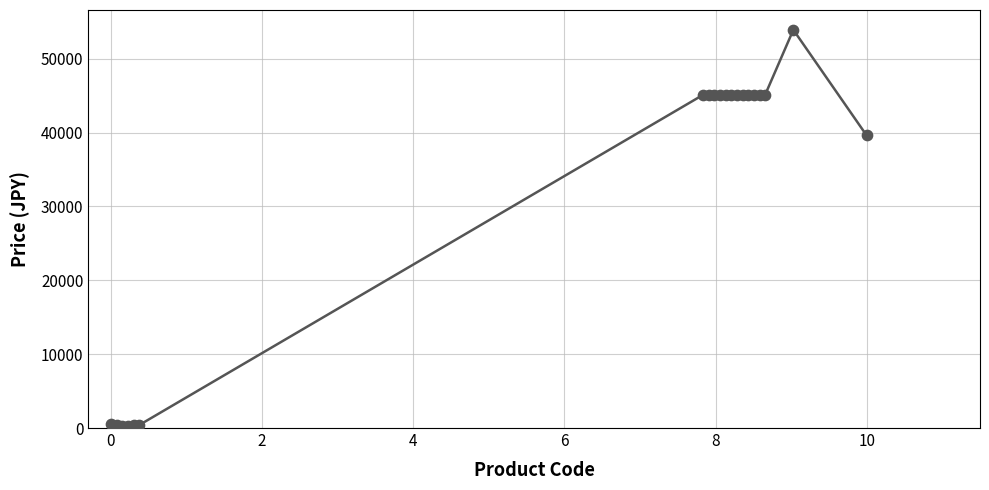

What is the maximum value shown in the chart?

53900